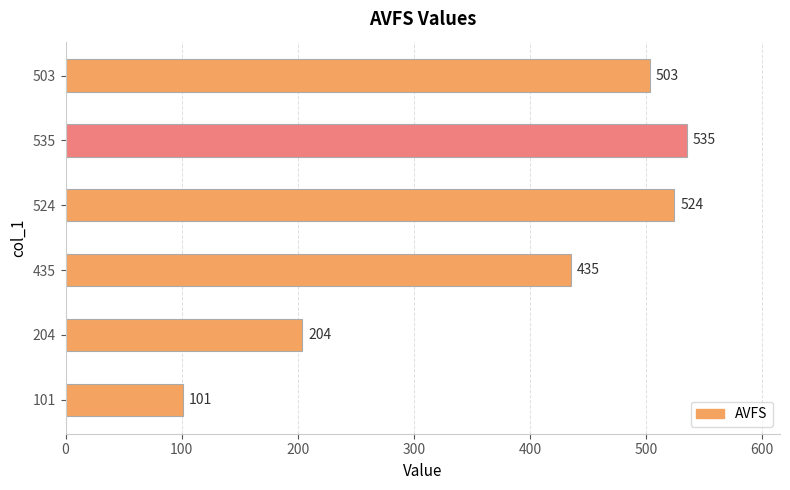

What value does the data have at 524?

524